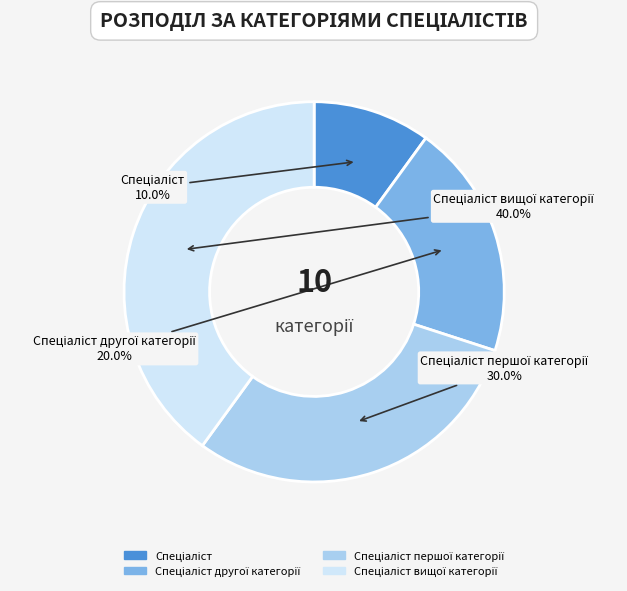

Is there a majority slice in this chart?

No